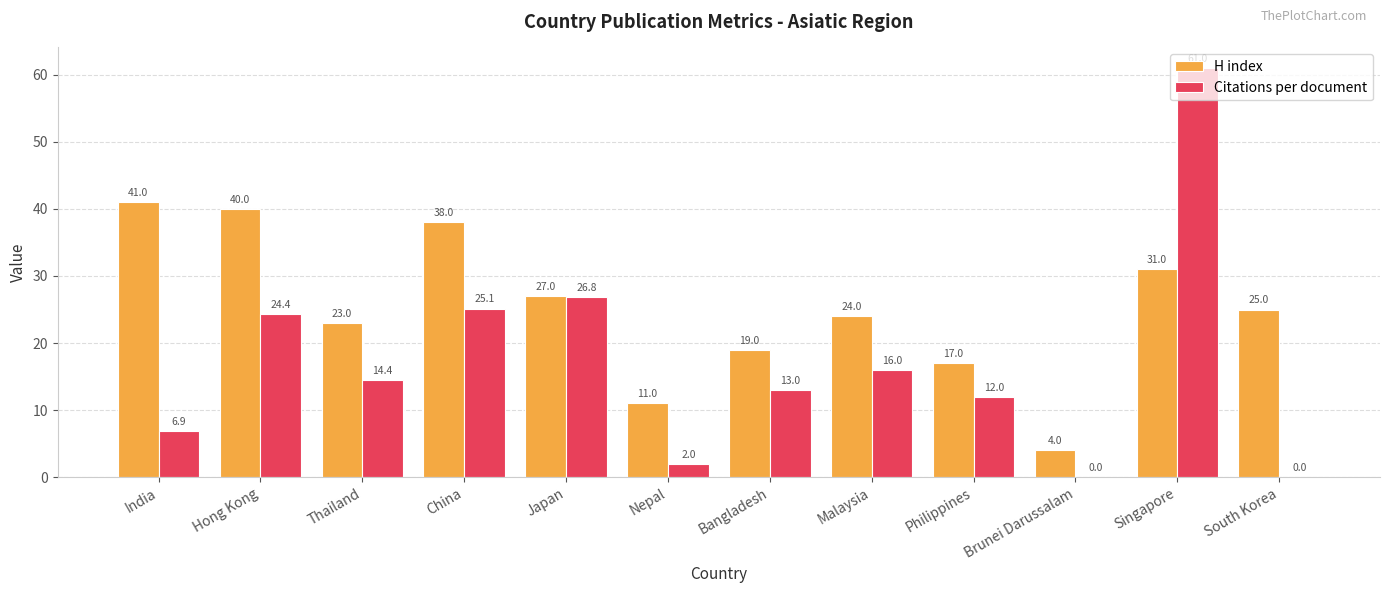

What are all the series names shown in the legend?

H index, Citations per document